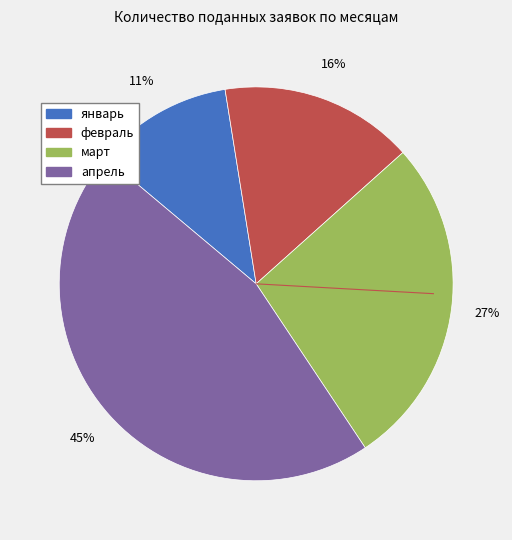

True or false: март accounts for 21% of the total.

False